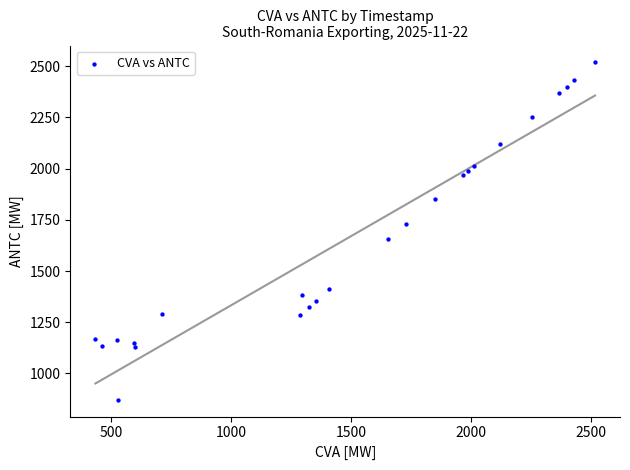

What is the range of Y values (max minus min)?

1646